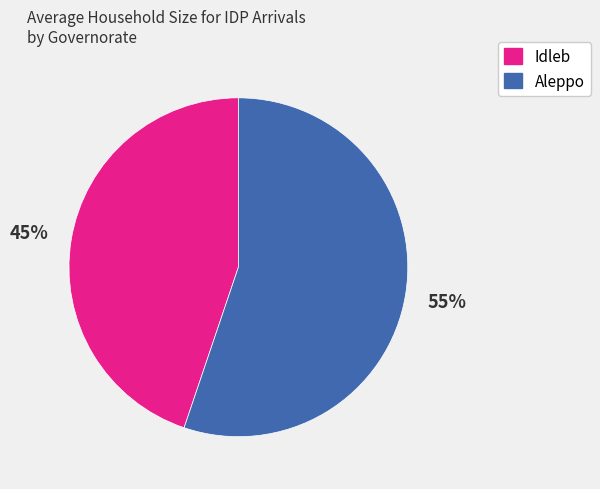

Is there any slice that represents more than half of the pie?

Yes